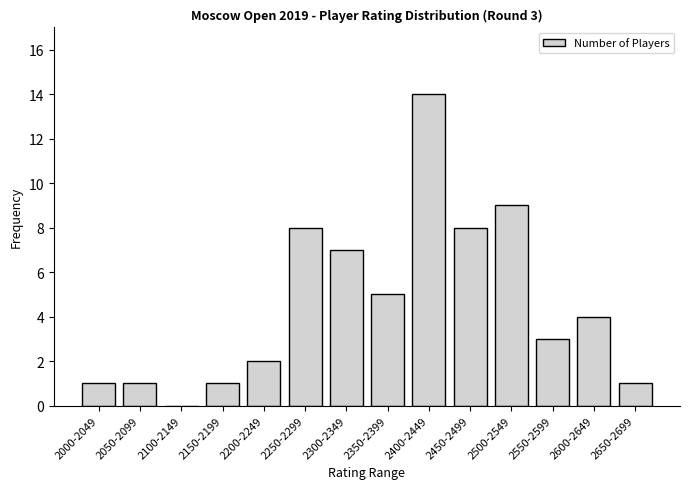

Where does the data first go above 4?

2250-2299